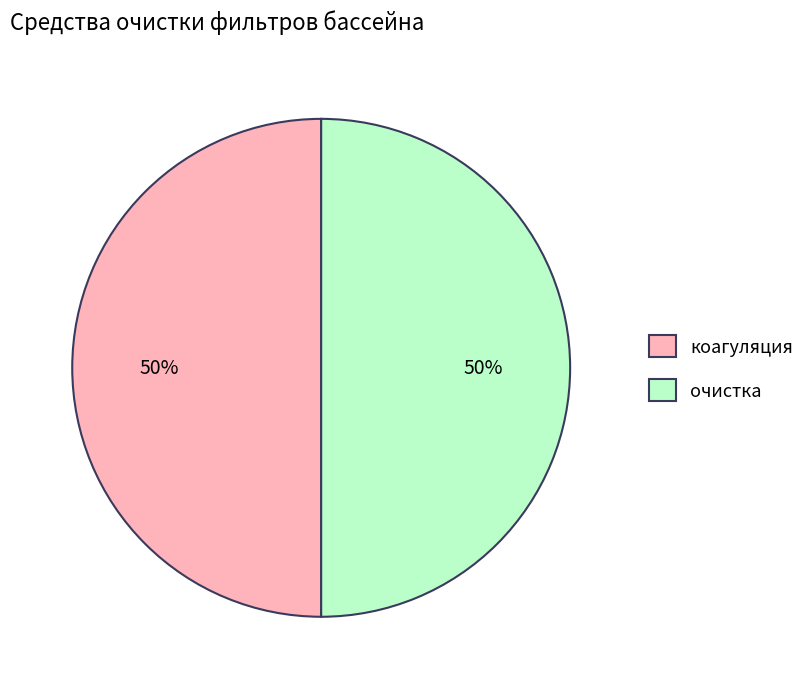

True or false: коагуляция accounts for 50% of the total.

True